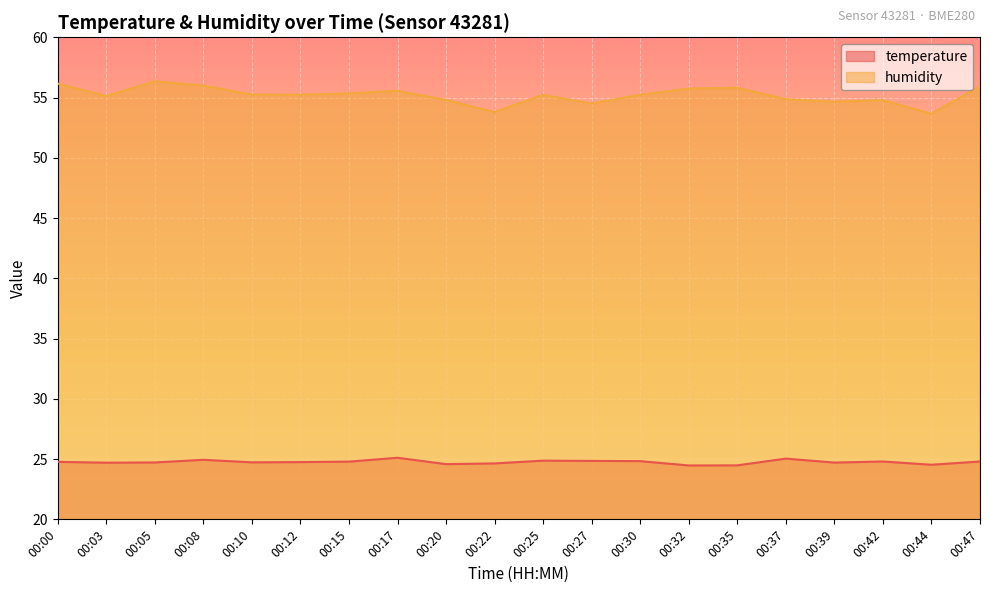

Rank the series by their average value, from highest to lowest.

humidity, temperature